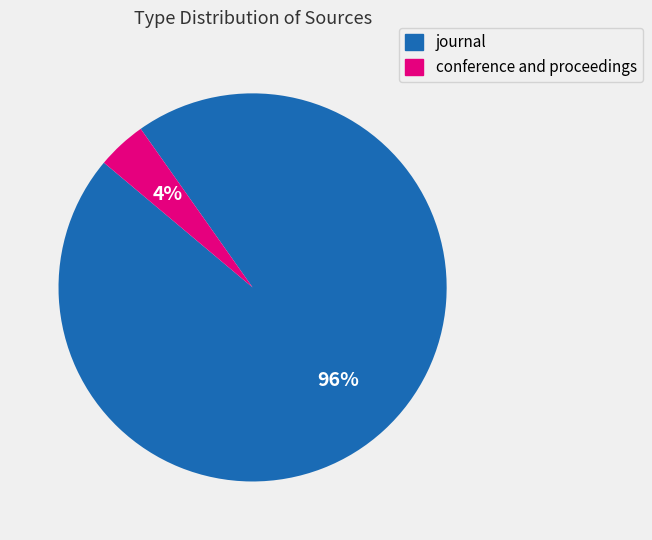

To the nearest percent, what is the combined percentage of conference and proceedings and journal?

100%